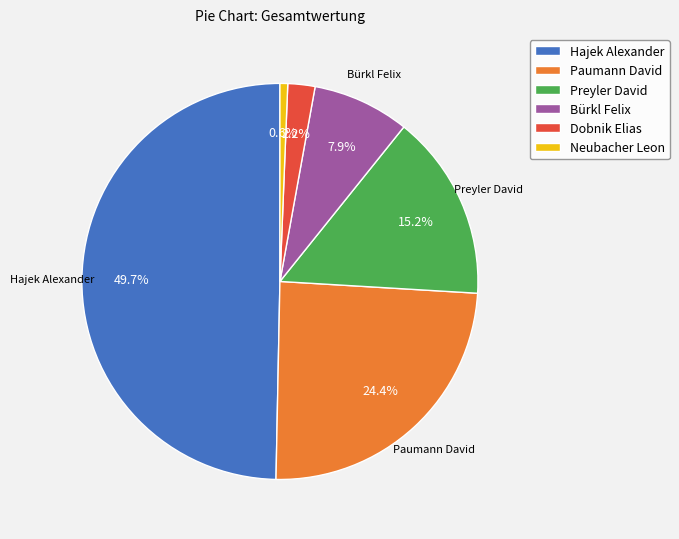

How many segments does this pie chart have?

6